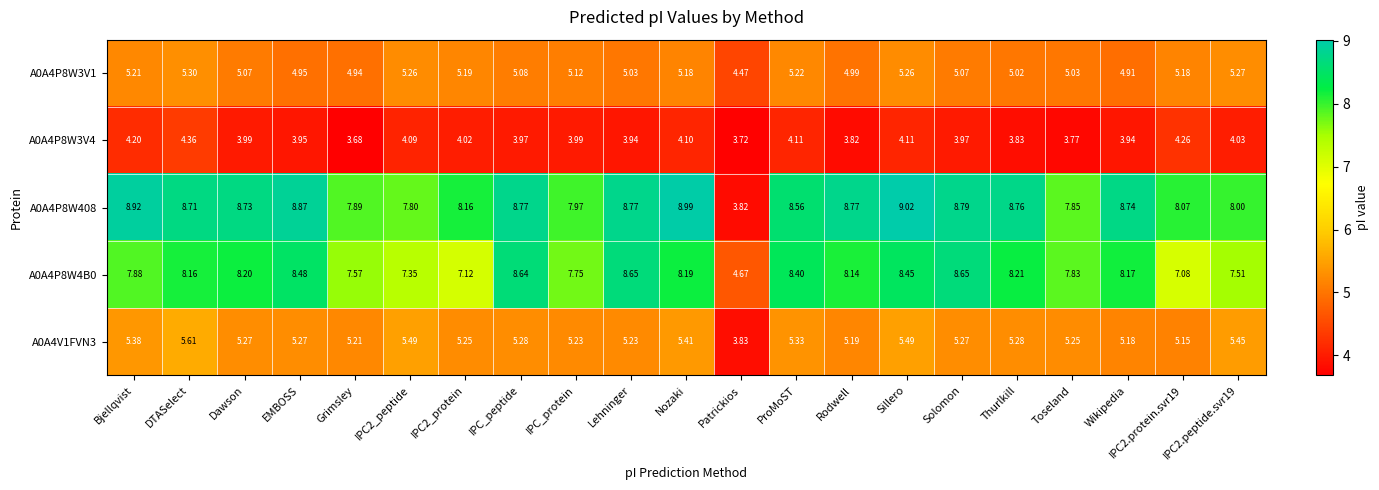

At which label does A0A4V1FVN3 reach its minimum?

Patrickios